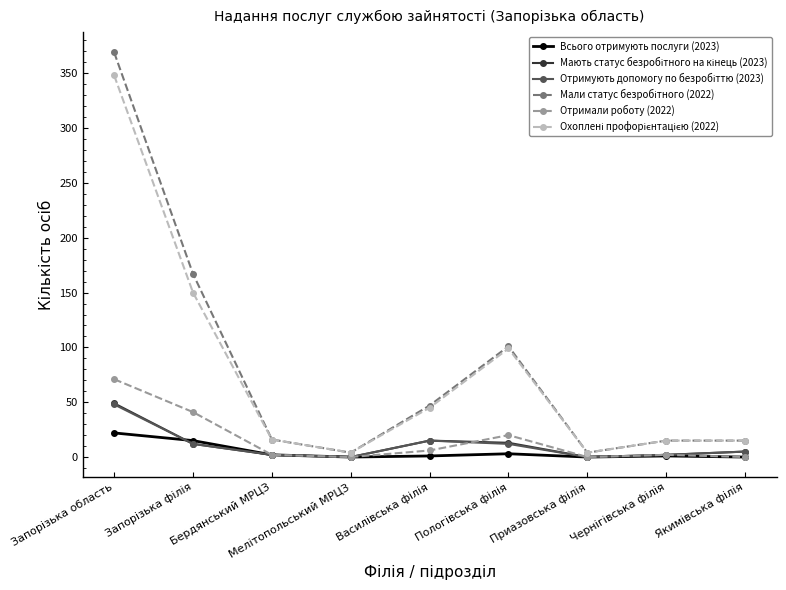

At how many categories does at least one series exceed 76?

3